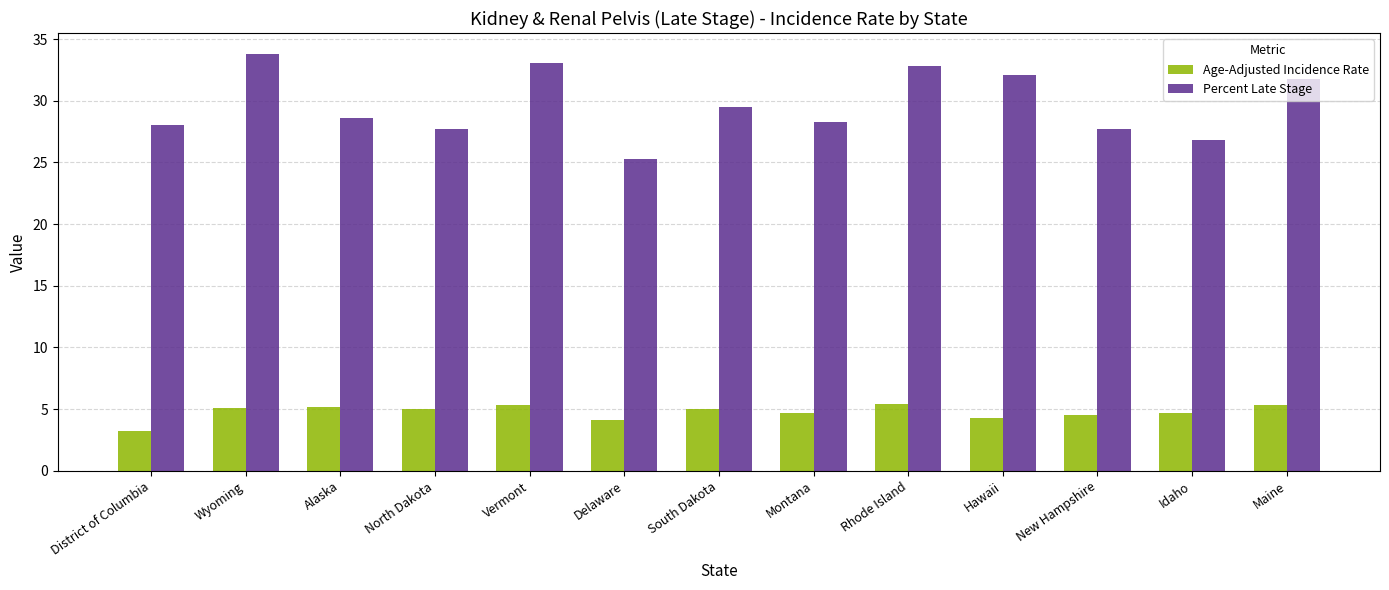

True or false: Percent Late Stage has a value of 31.8 at Maine.

True